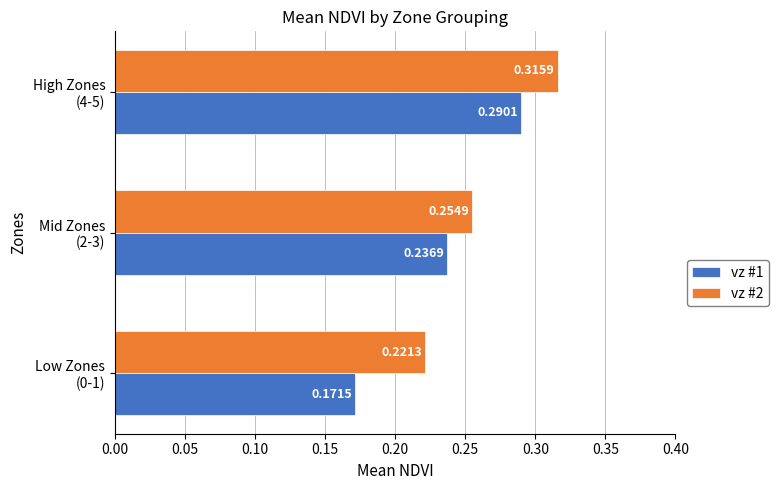

Rank the series by their average value, from highest to lowest.

vz #2, vz #1